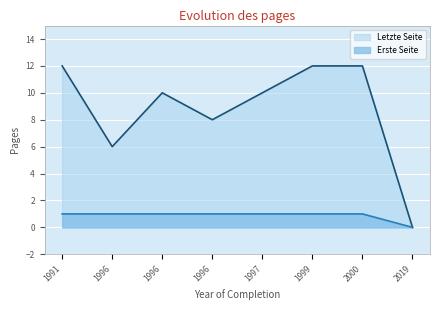

Reading right to left, list all the values displayed in this chart.

Letzte Seite: 0	12	12	10	8	10	6	12
Erste Seite: 0	1	1	1	1	1	1	1